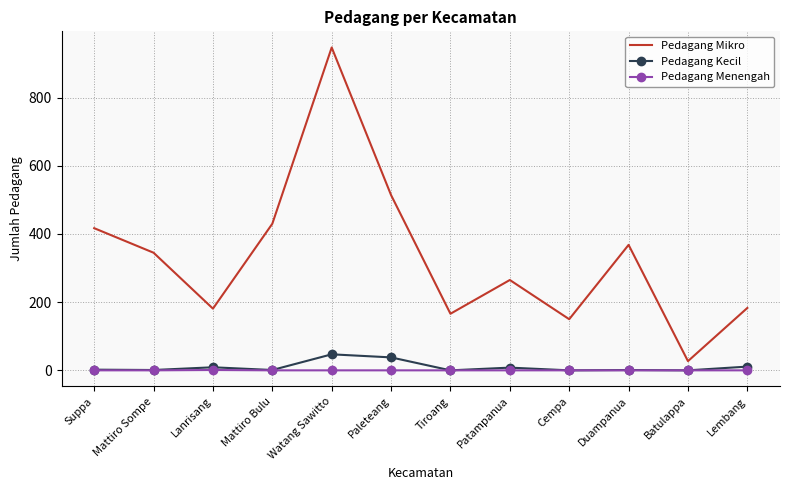

True or false: Pedagang Menengah and Pedagang Mikro cross at least once.

False